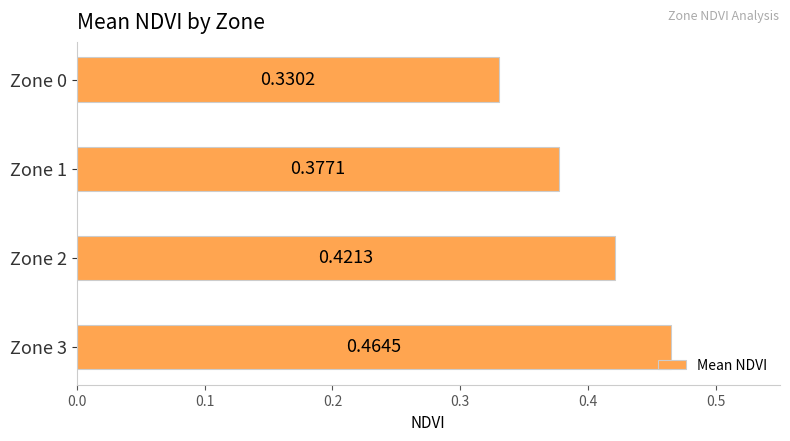

Rank the categories by value from highest to lowest.

Zone 3, Zone 2, Zone 1, Zone 0